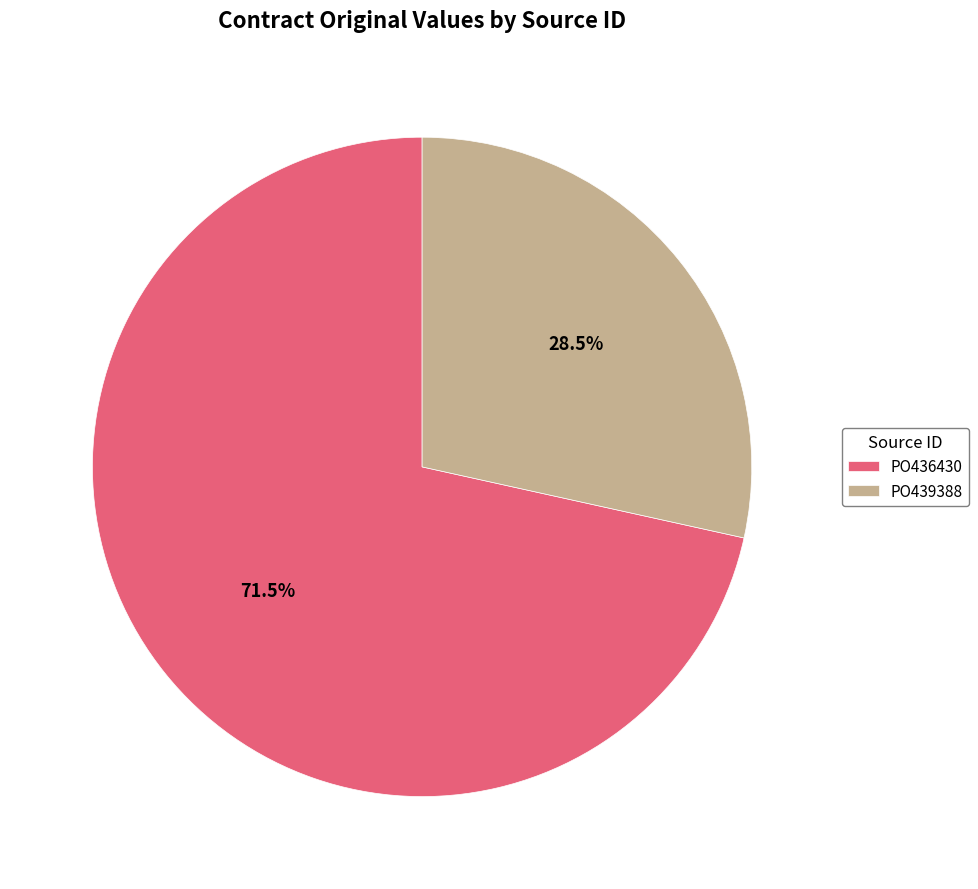

True or false: PO436430 accounts for 60% of the total.

False